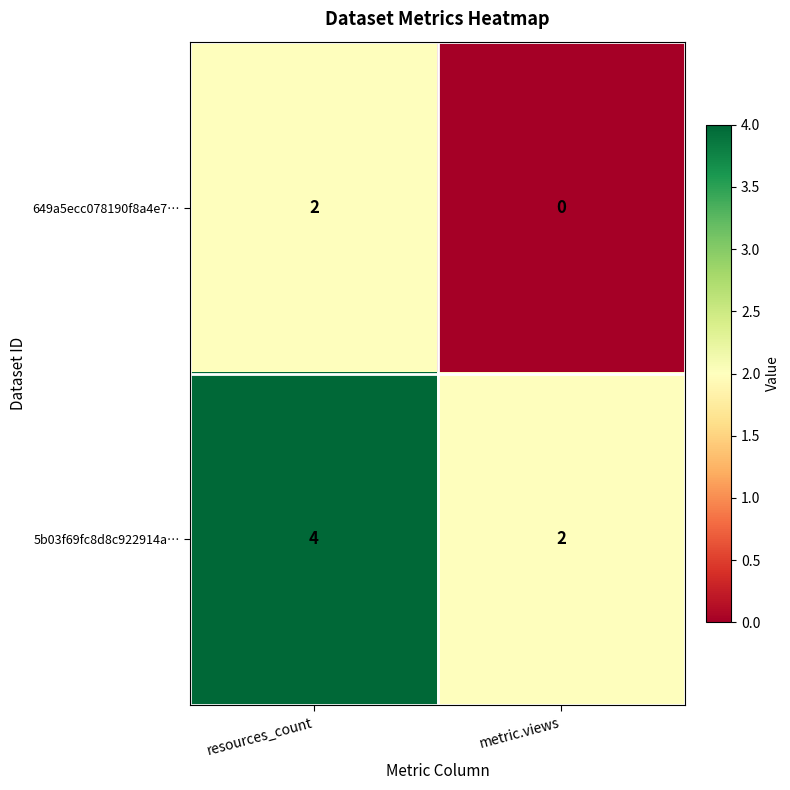

At which label does 649a5ecc078190f8a4e7… reach its peak?

resources_count